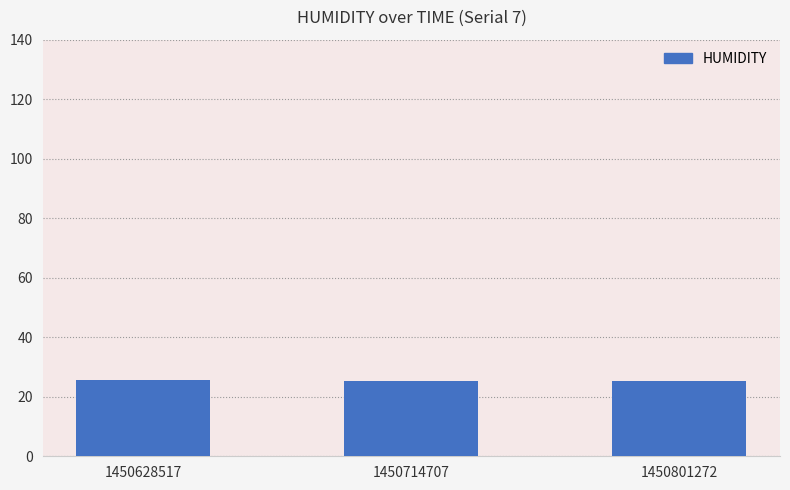

The value at 1450628517 is 5.6. True or false?

False